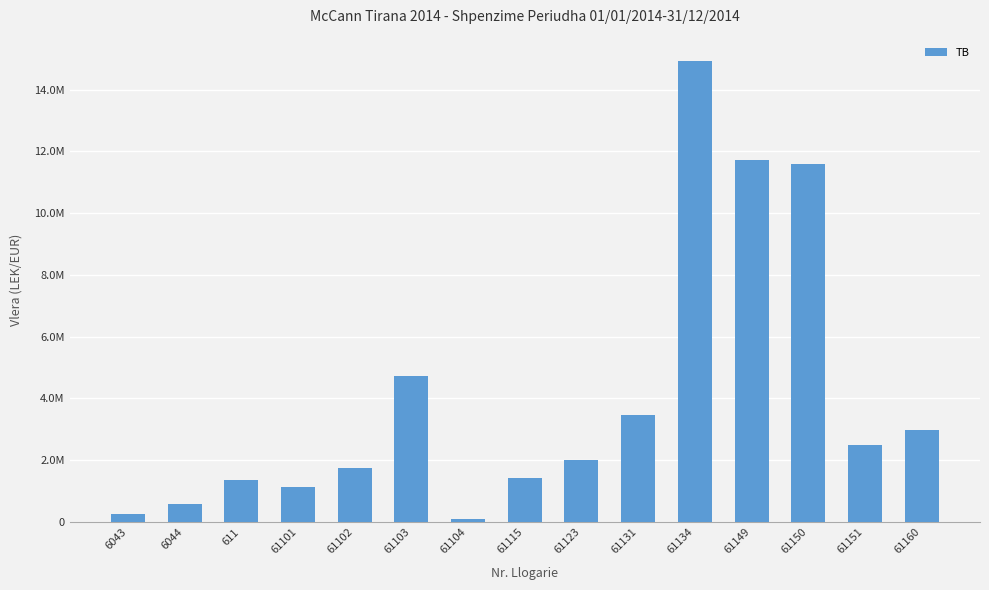

The chart shows a value of 14931158.8 at 61134. True or false?

True